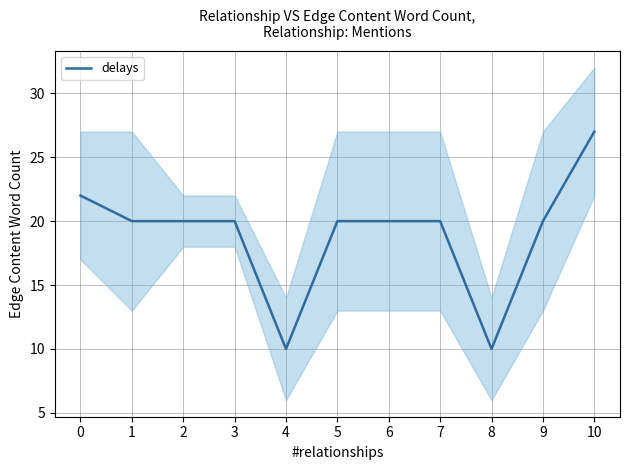

Reading left to right, what are all the values shown in this chart?

0=22	1=20	2=20	3=20	4=10	5=20	6=20	7=20	8=10	9=20	10=27